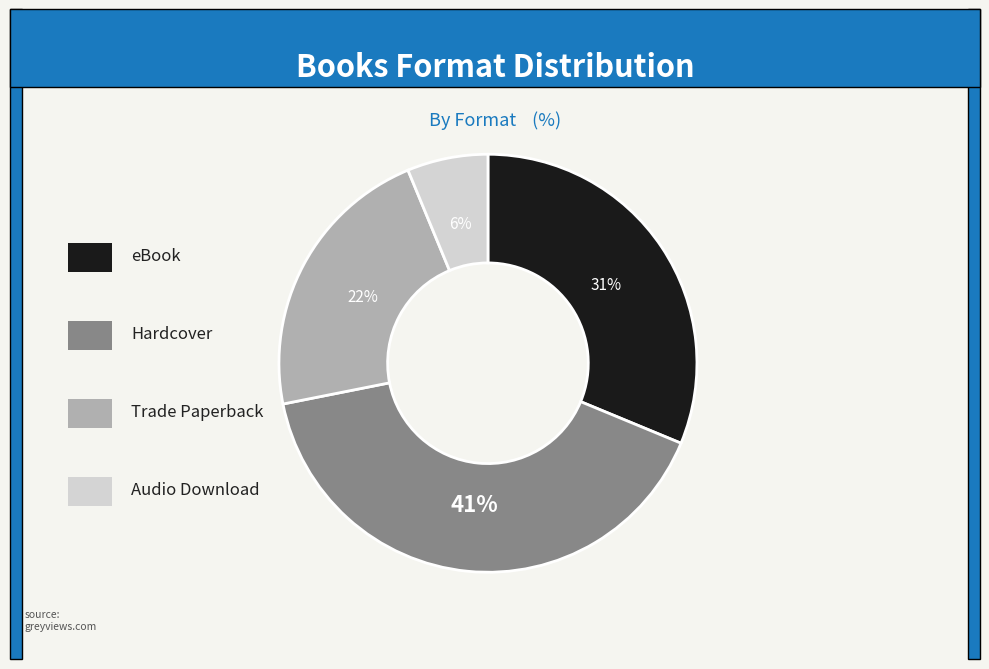

Is there any slice that represents more than half of the pie?

No